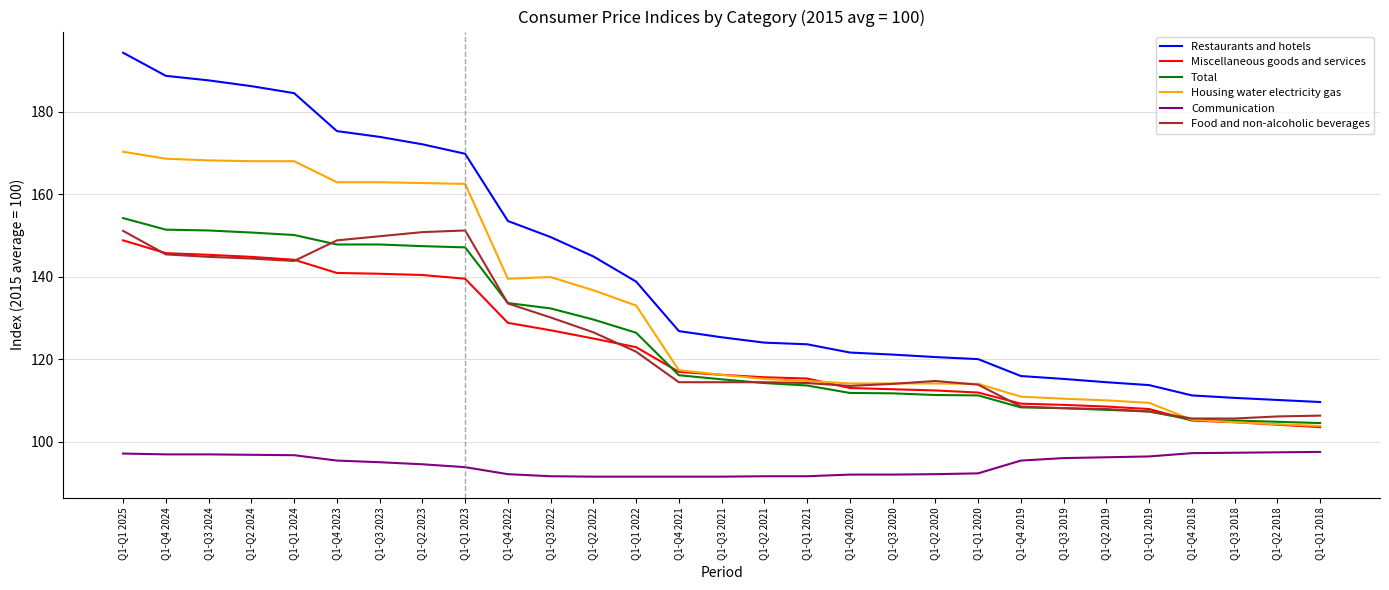

True or false: Restaurants and hotels and Communication intersect in this chart.

False